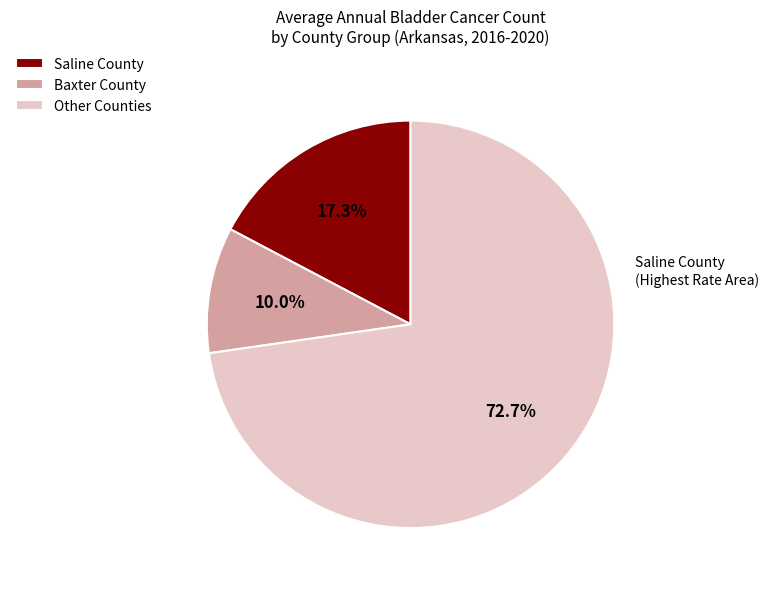

Which category accounts for the majority?

Other Counties